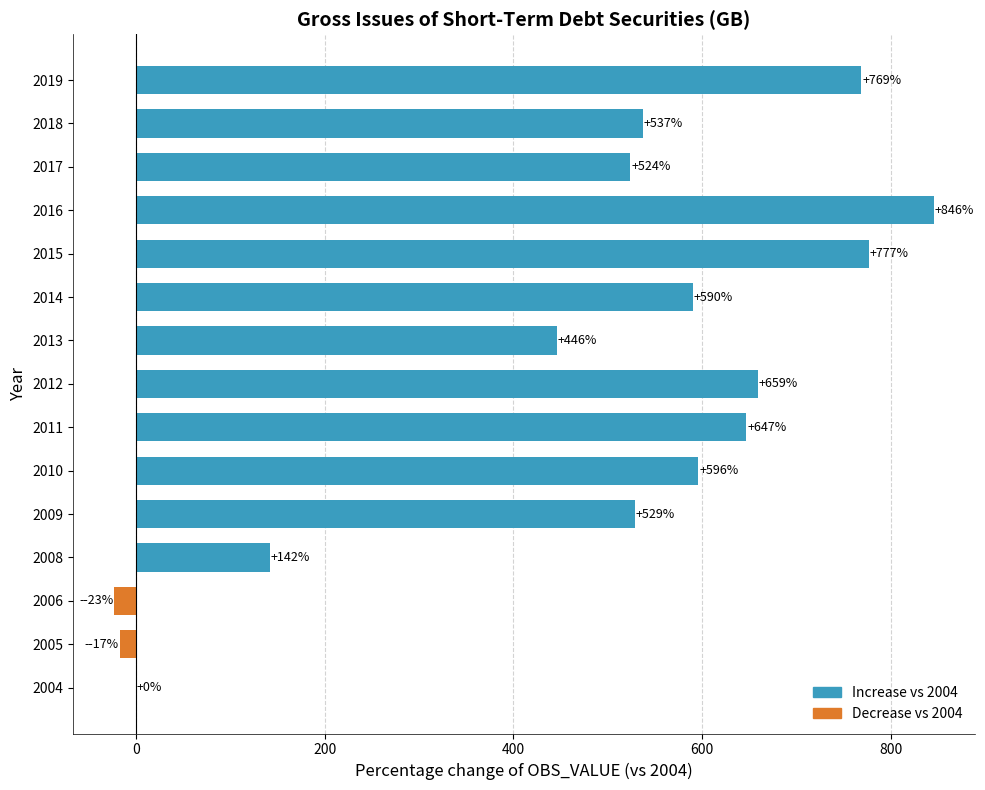

The value at 2010 is 596. True or false?

True